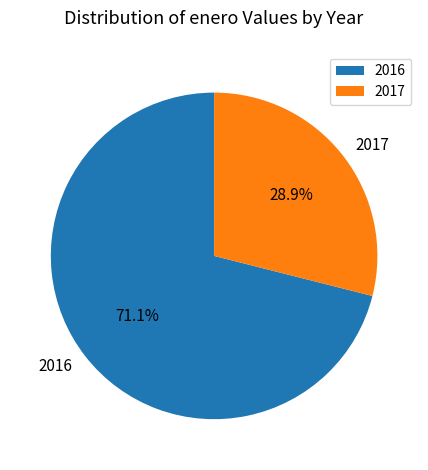

Is it true that 2017 is 29% of the pie?

True